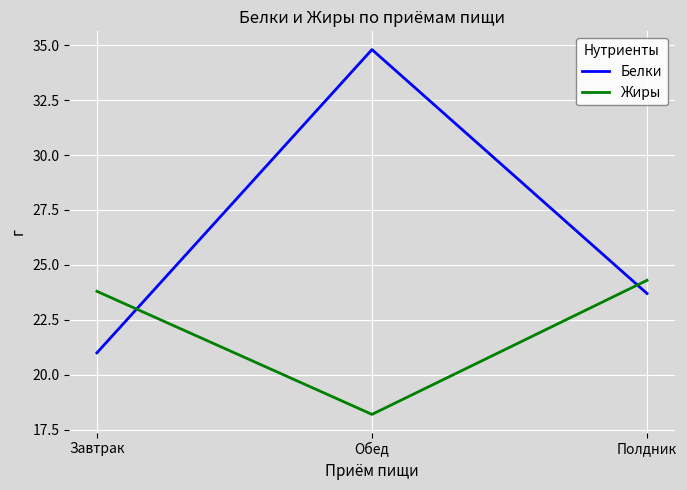

What position from the left is Завтрак?

1